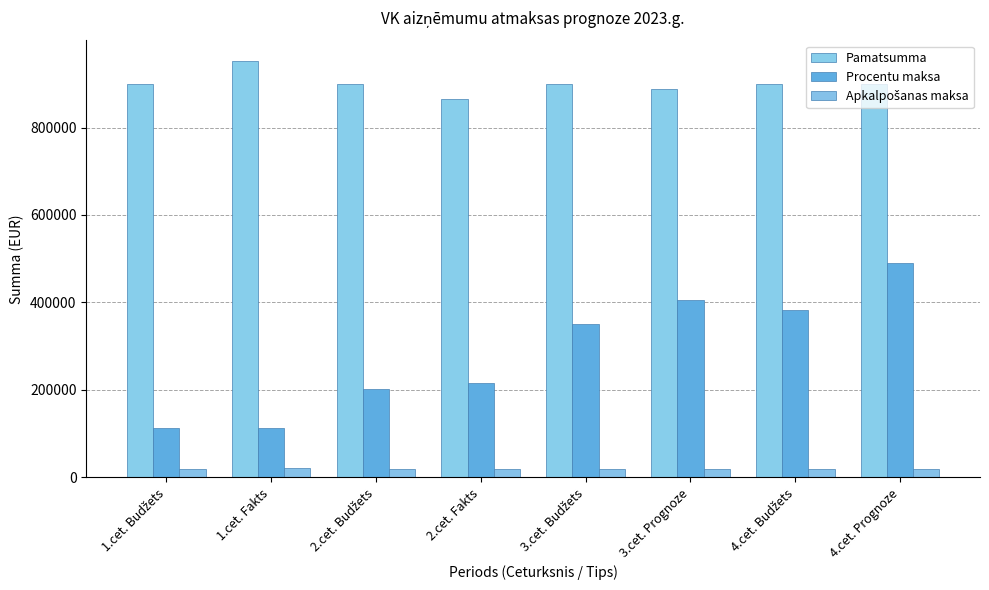

What is the total value across all series at 2.cet. Fakts?

1100787.0